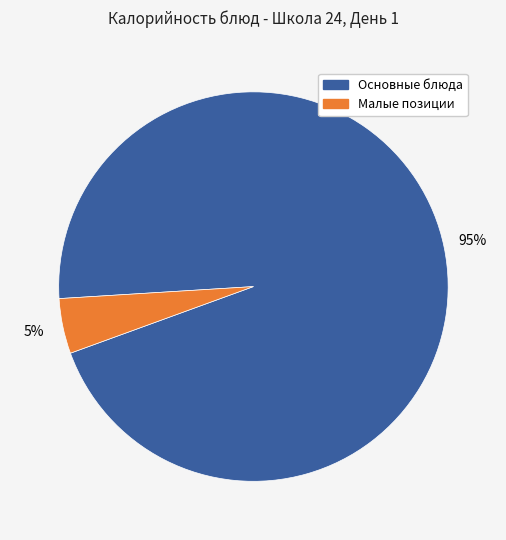

To the nearest percent, what is the average slice percentage?

50%